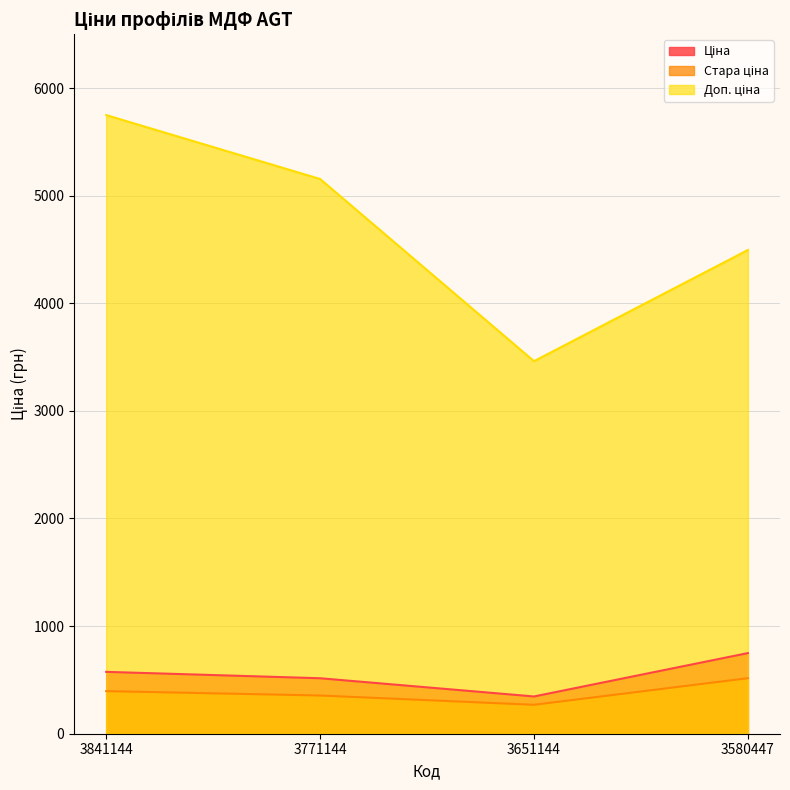

What are all the series names shown in the legend?

Ціна, Стара ціна, Доп. ціна